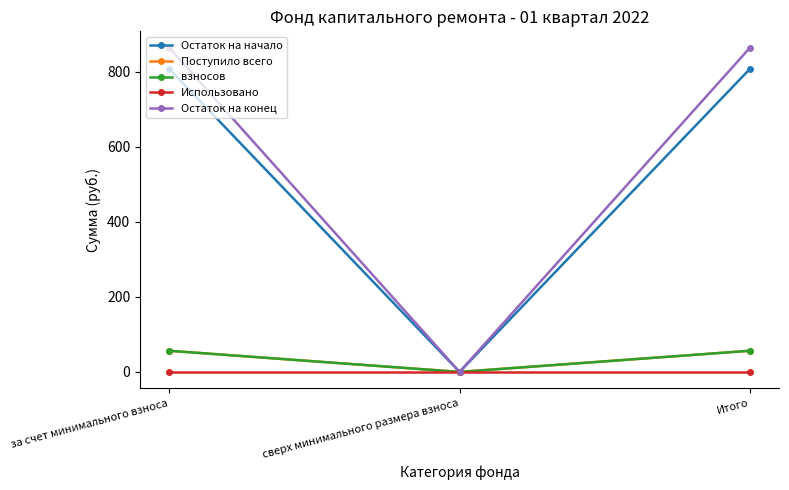

What is the total value across all series at за счет минимального взноса?

1784.4